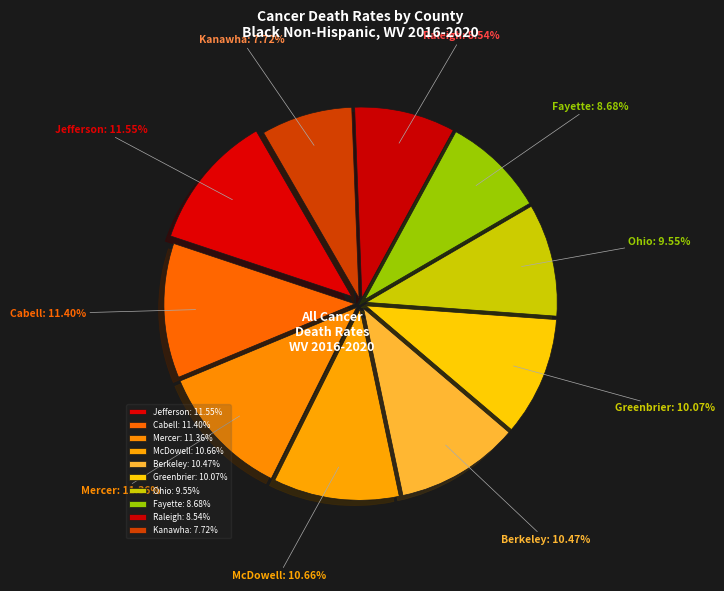

To the nearest percent, what is the difference between the largest and smallest slice percentages?

4%